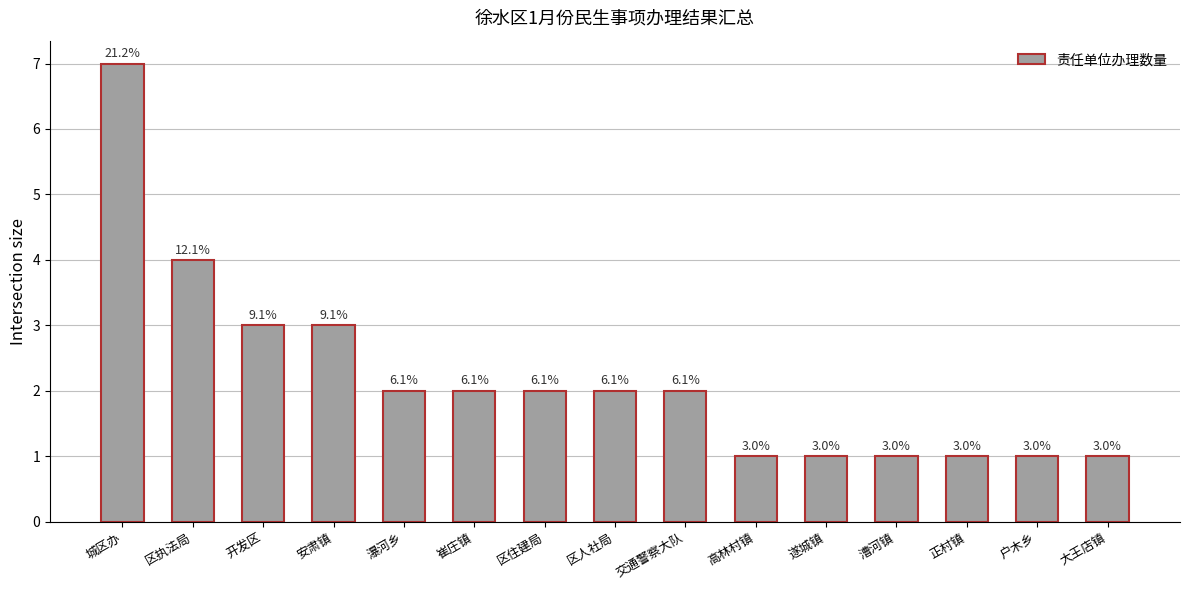

What is the label of the 11th bar from the left?

遂城镇